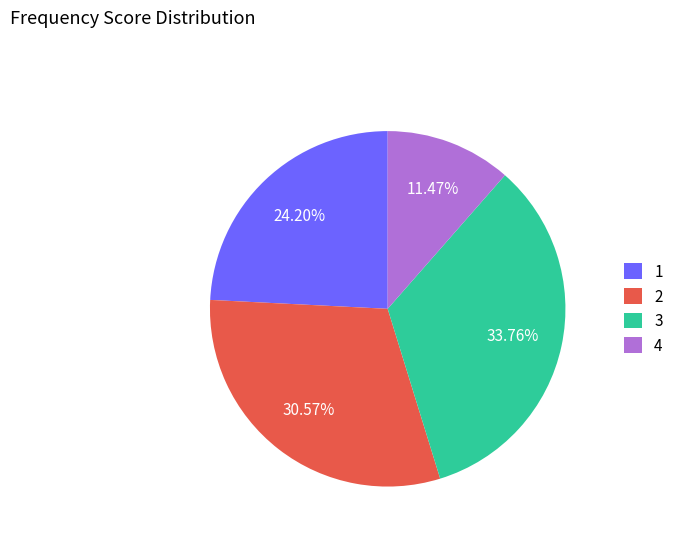

Combined, do 4 and 2 account for over 50%?

No